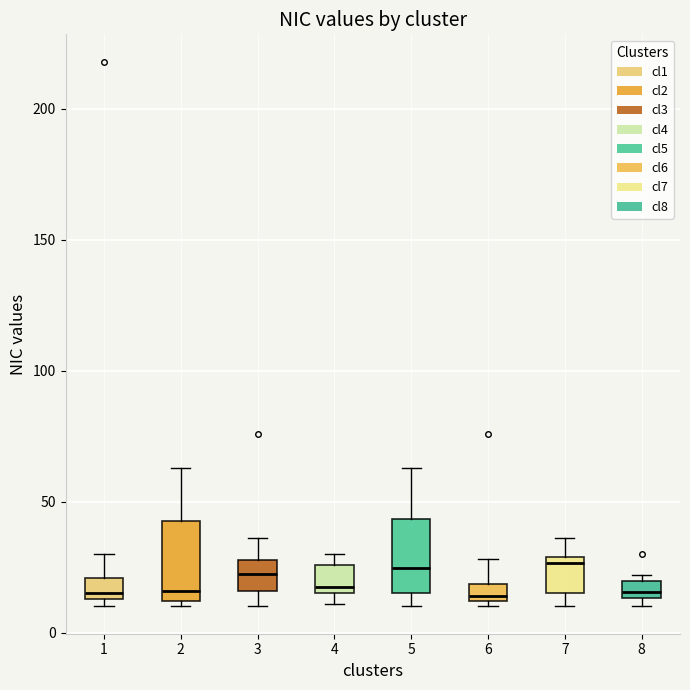

Where is the lower edge of the box at x = 2 on the y-axis? The values are not printed on the chart, so give them approximately, as read against the axis.

10